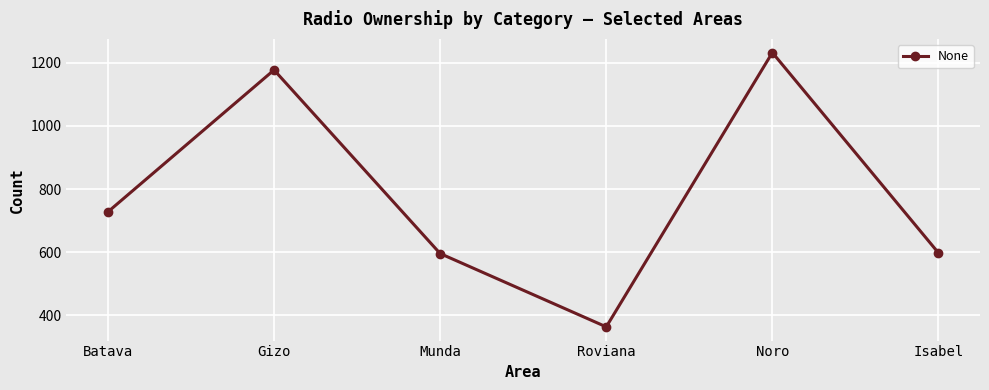

True or false: the data has more than 2 interior local peaks.

False